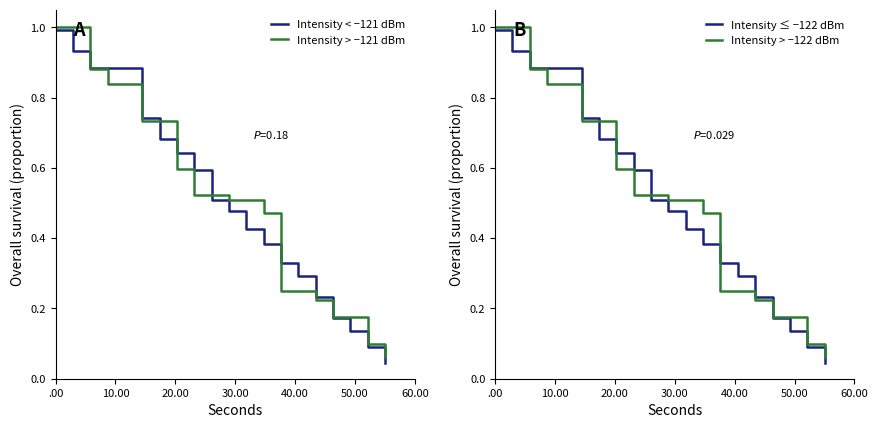

What is the average value of the Intensity > −122 dBm series?

0.5